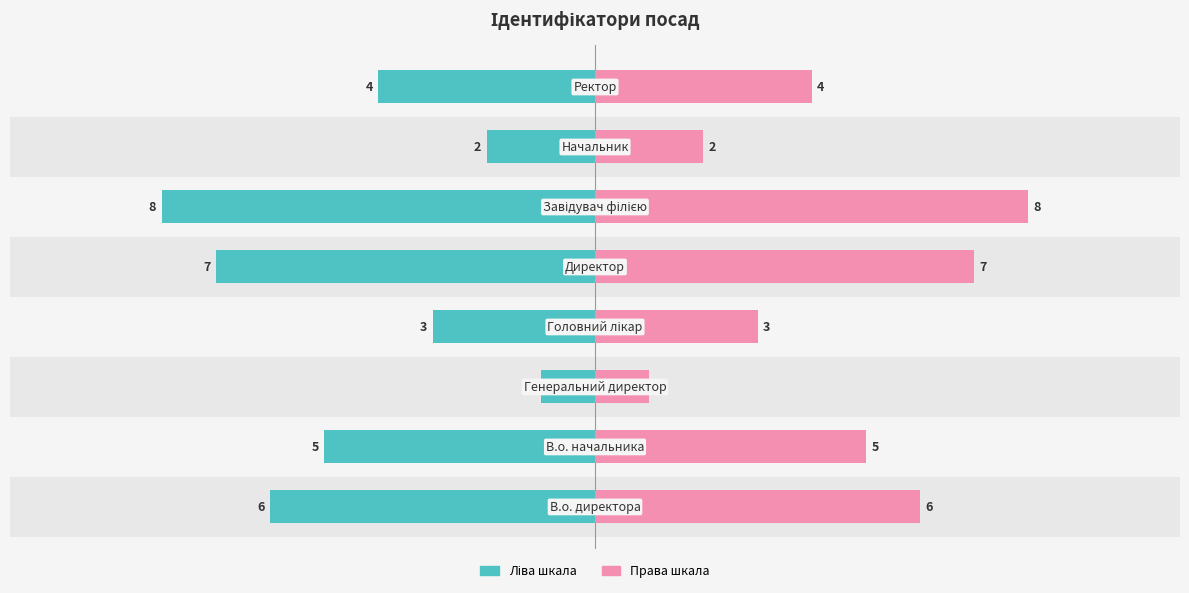

Does the chart contain stacked bars?

No